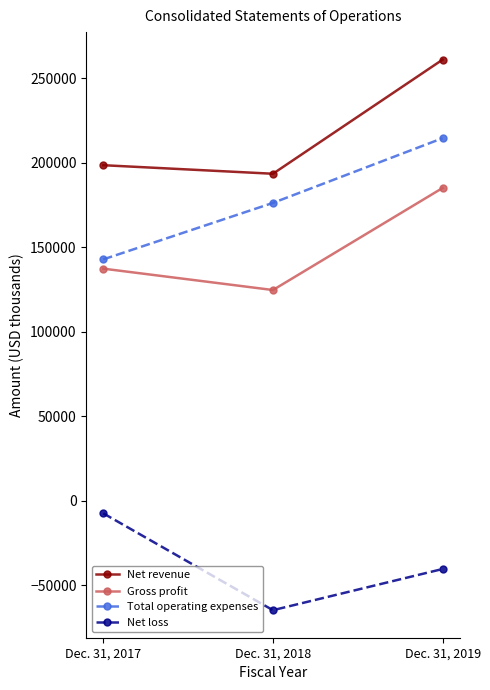

How many lines are shown in the chart?

4